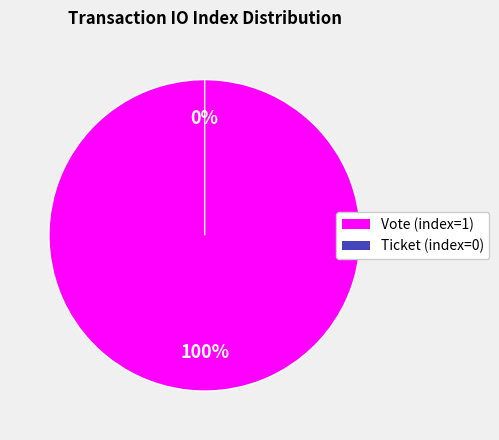

What is the change in value from Vote (index=1) to Ticket (index=0)?

-1